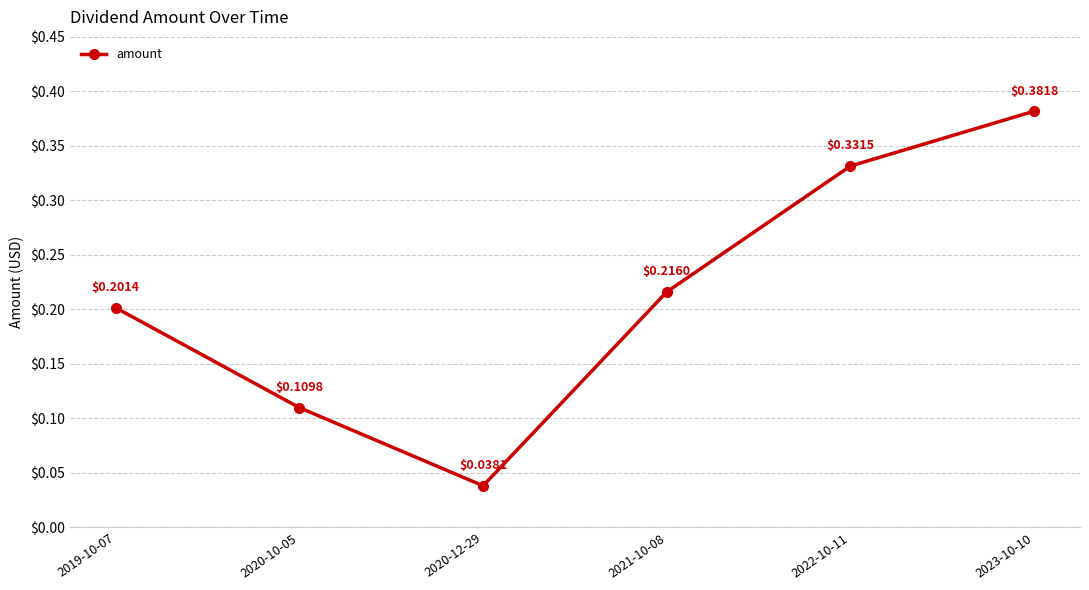

True or false: the data shows 0.1 at 2019-10-07.

False